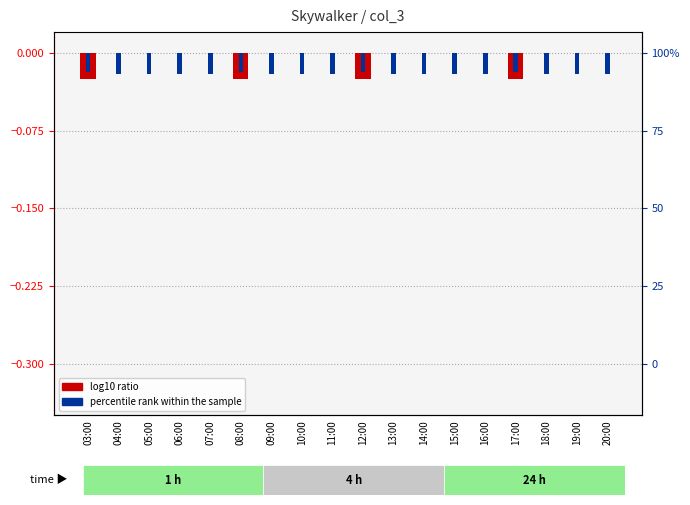

How many groups of bars are there?

18